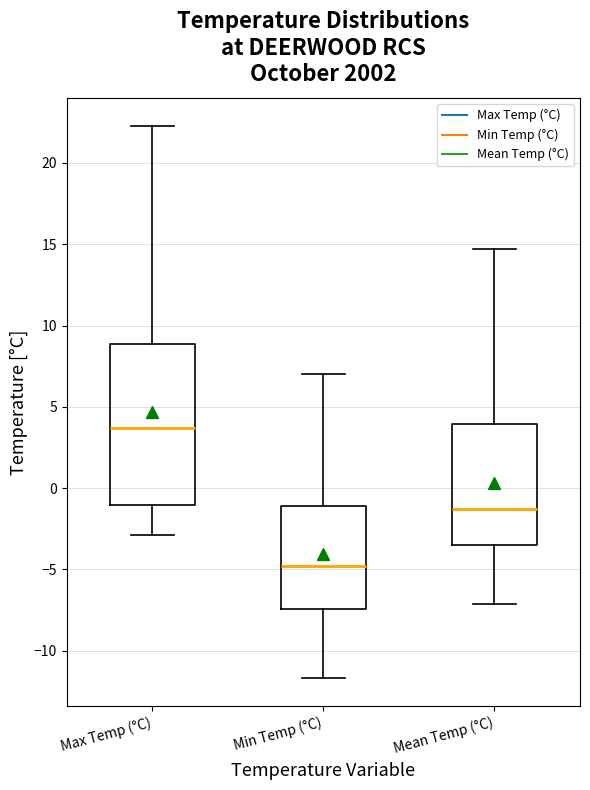

Reading left to right, transcribe this box plot: for each box, give where its median line is, the range the box spans, and where its two whiskers end, as read against the y-axis. The values are not printed on the chart, so give them approximately, as read against the axis.

Max Temp (°C): median 3.5, box -1.0 to 9.0, whiskers -3.0 to 22.5
Min Temp (°C): median -5.0, box -7.5 to -1.0, whiskers -11.5 to 7.0
Mean Temp (°C): median -1.5, box -3.5 to 4.0, whiskers -7.0 to 14.5